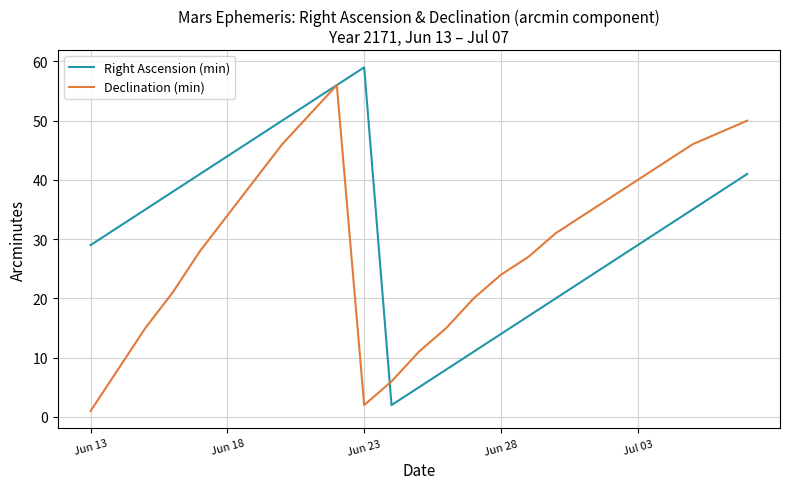

What is the difference between the second highest and second lowest values in the Right Ascension (min) series?

51